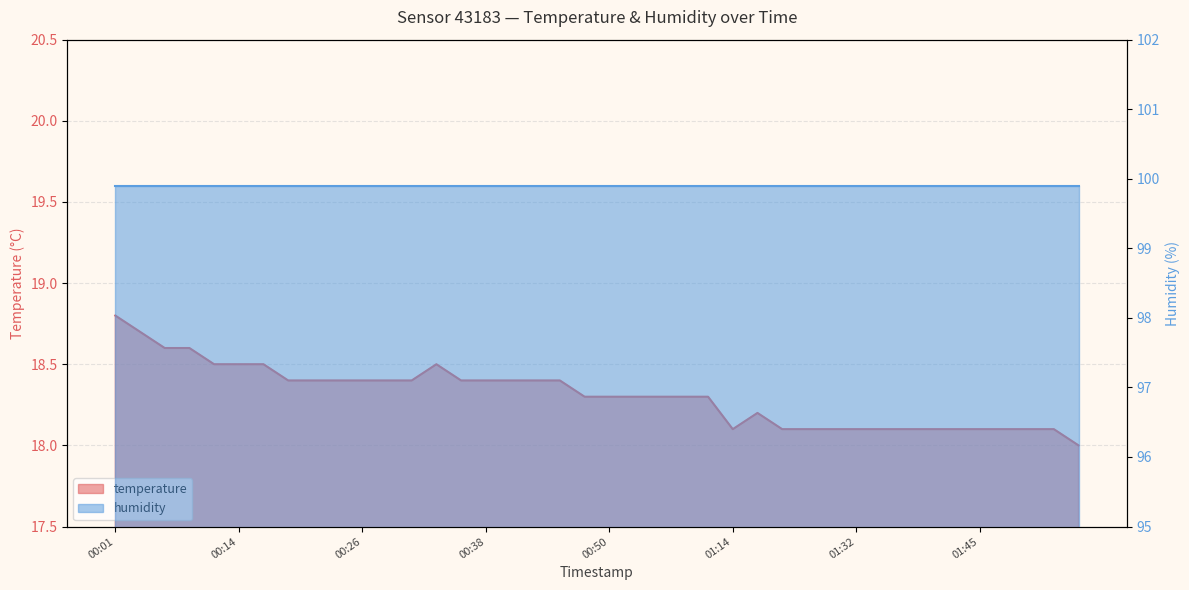

List the labels in order of value, largest first.

2023-05-02T00:01:56, 2023-05-02T00:04:22, 2023-05-02T00:06:51, 2023-05-02T00:09:17, 2023-05-02T00:11:43, 2023-05-02T00:14:09, 2023-05-02T00:16:35, 2023-05-02T00:33:41, 2023-05-02T00:19:01, 2023-05-02T00:21:27, 2023-05-02T00:23:54, 2023-05-02T00:26:23, 2023-05-02T00:28:49, 2023-05-02T00:31:15, 2023-05-02T00:36:14, 2023-05-02T00:38:40, 2023-05-02T00:41:06, 2023-05-02T00:43:32, 2023-05-02T00:45:58, 2023-05-02T00:48:25, 2023-05-02T00:50:51, 2023-05-02T00:53:17, 2023-05-02T00:55:43, 2023-05-02T00:58:13, 2023-05-02T01:03:24, 2023-05-02T01:17:03, 2023-05-02T01:14:33, 2023-05-02T01:19:34, 2023-05-02T01:22:06, 2023-05-02T01:30:27, 2023-05-02T01:32:56, 2023-05-02T01:35:23, 2023-05-02T01:37:53, 2023-05-02T01:40:21, 2023-05-02T01:42:50, 2023-05-02T01:45:18, 2023-05-02T01:47:45, 2023-05-02T01:50:15, 2023-05-02T01:52:43, 2023-05-02T01:55:13